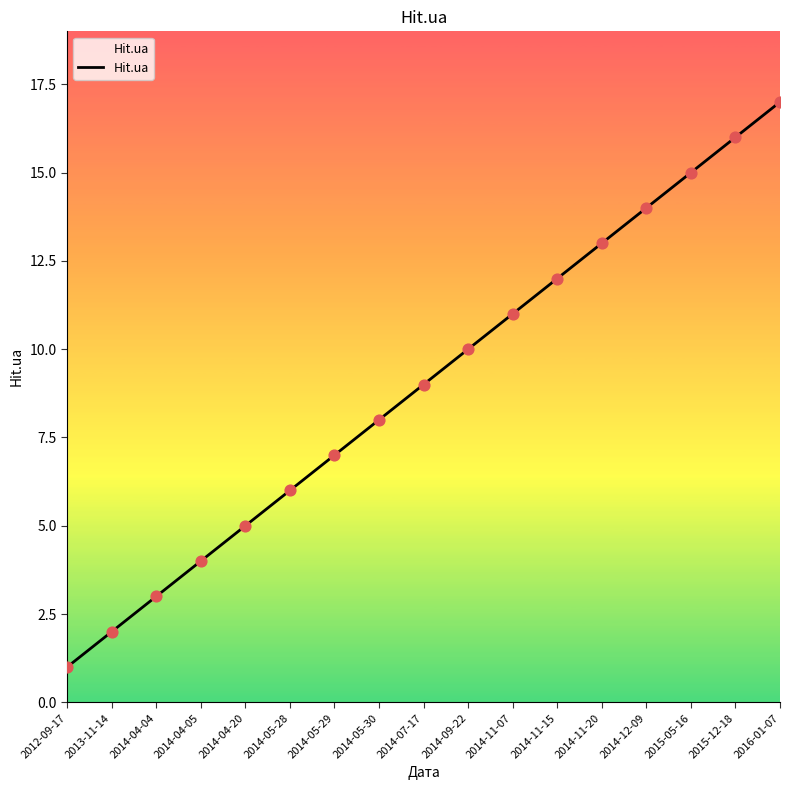

What is the change in value from 2012-09-17 to 2014-05-28?

+5